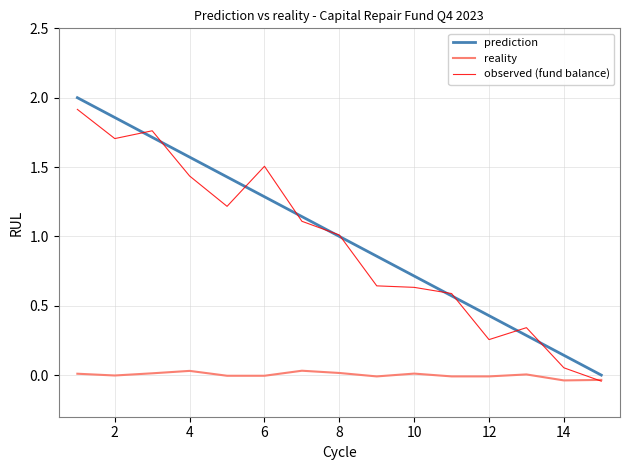

Which series has the widest spread of values?

prediction